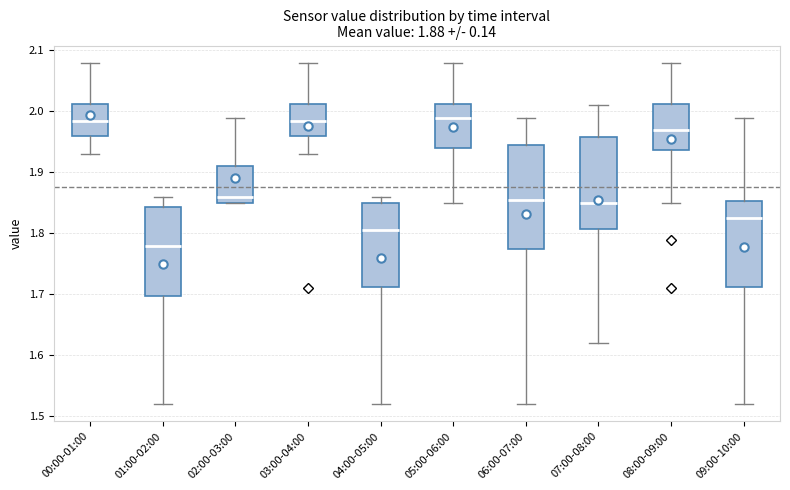

Which box is the tallest, from its lower edge to its upper edge?

06:00-07:00